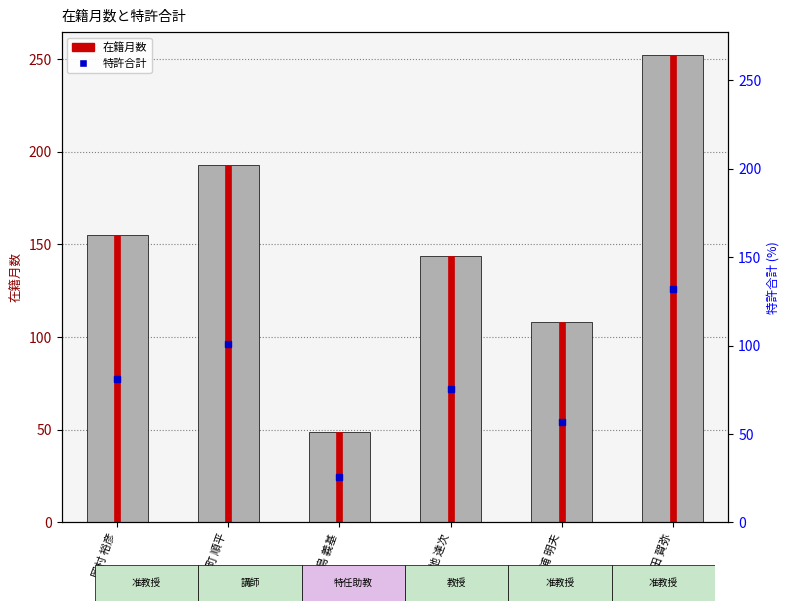

The 在籍月数 series shows 76 at 寺町 順平. True or false?

False